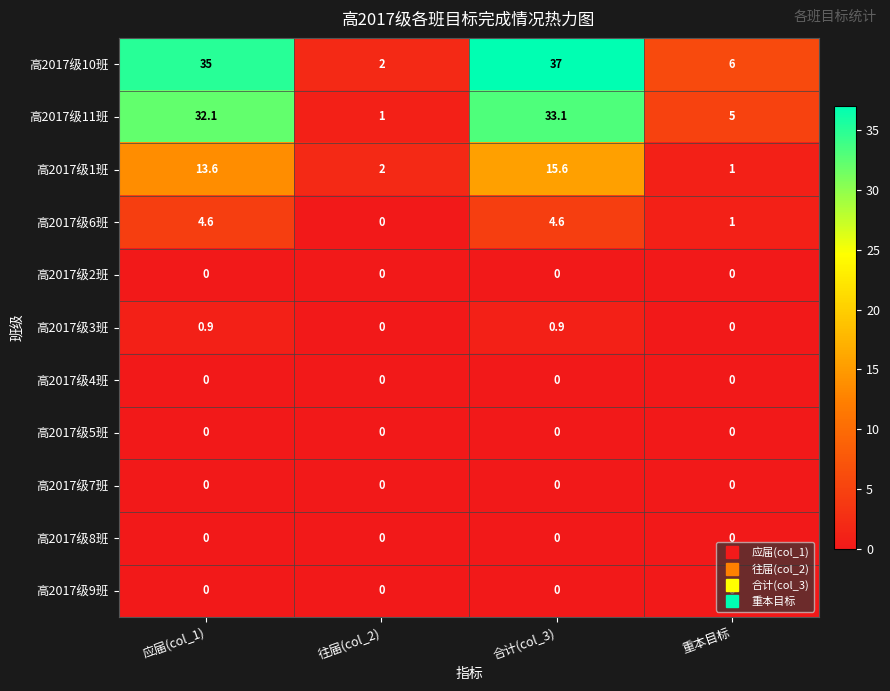

What is the greatest value displayed?

37.0